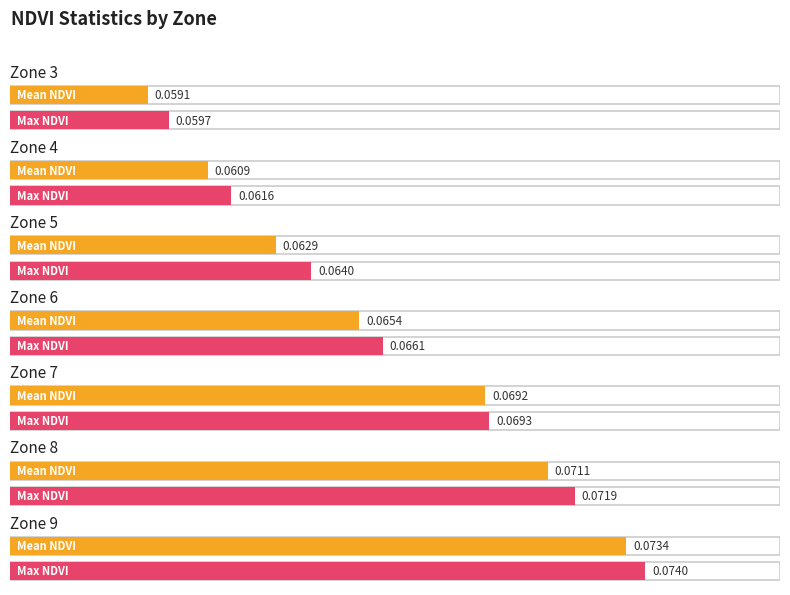

Is the value of Max NDVI at Zone 7 greater than the value of Mean NDVI at Zone 5?

Yes